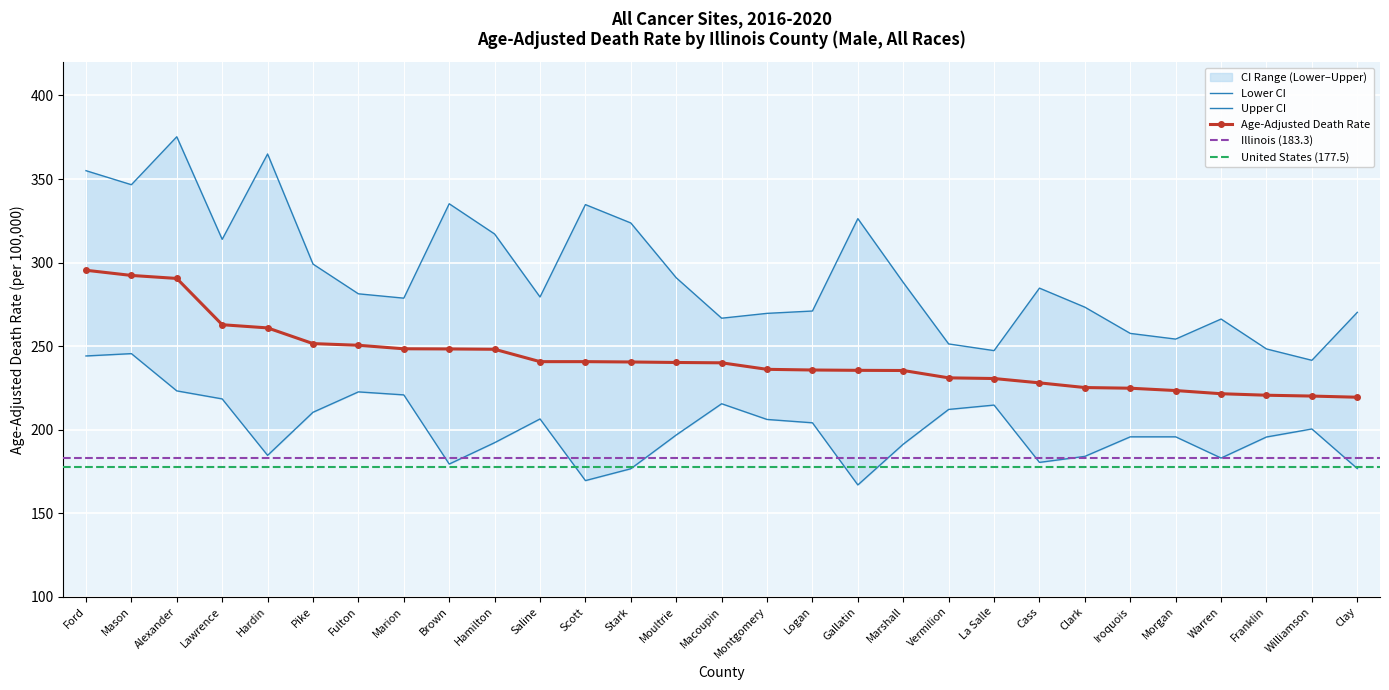

What is the value of the Age-Adjusted Death Rate point at the 17th from the left?

235.7